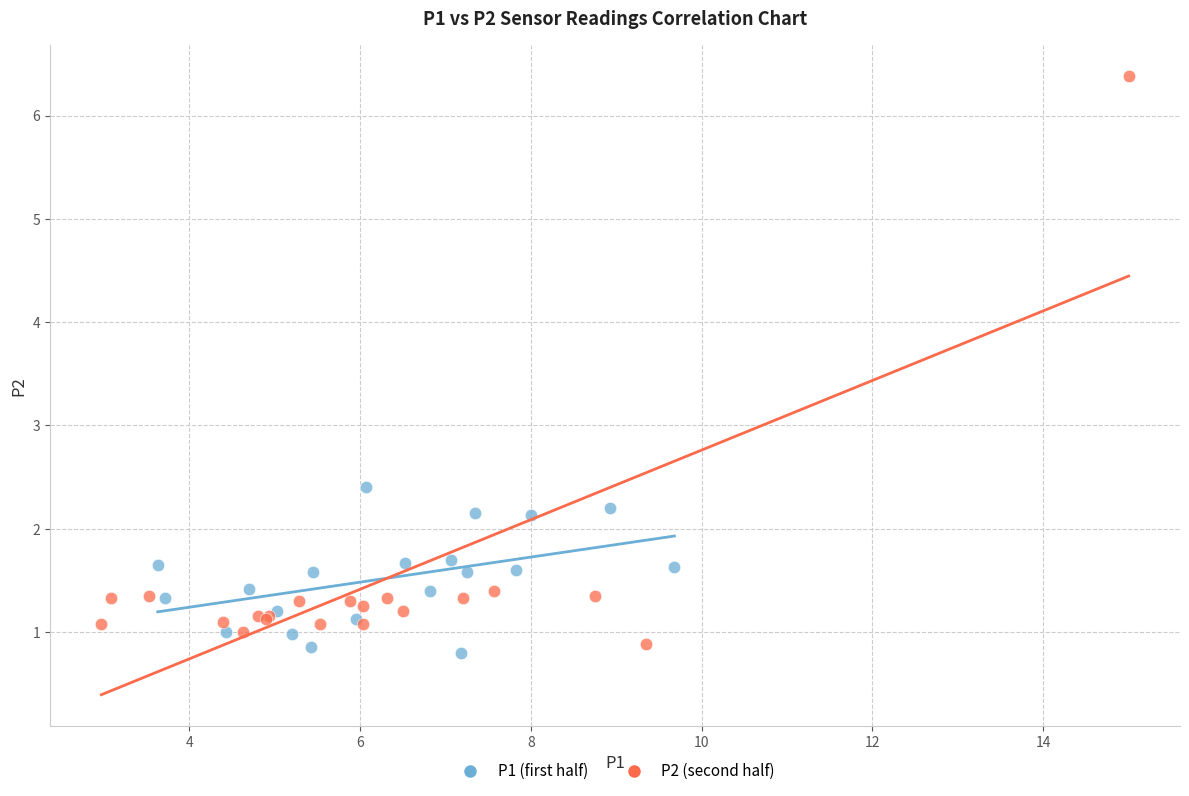

Which series has the largest Y range (max minus min)?

P2 (second half)